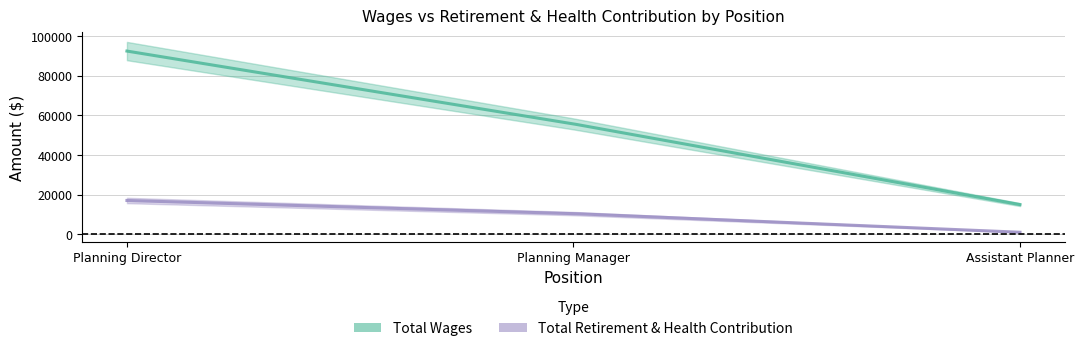

Is it true that Total Retirement & Health Contribution equals 955 at Assistant Planner?

True